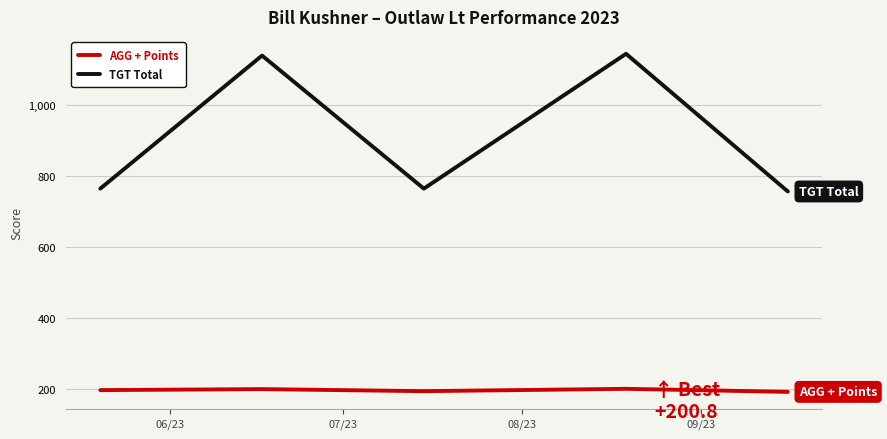

What is the highest value of the AGG + Points series?

200.8